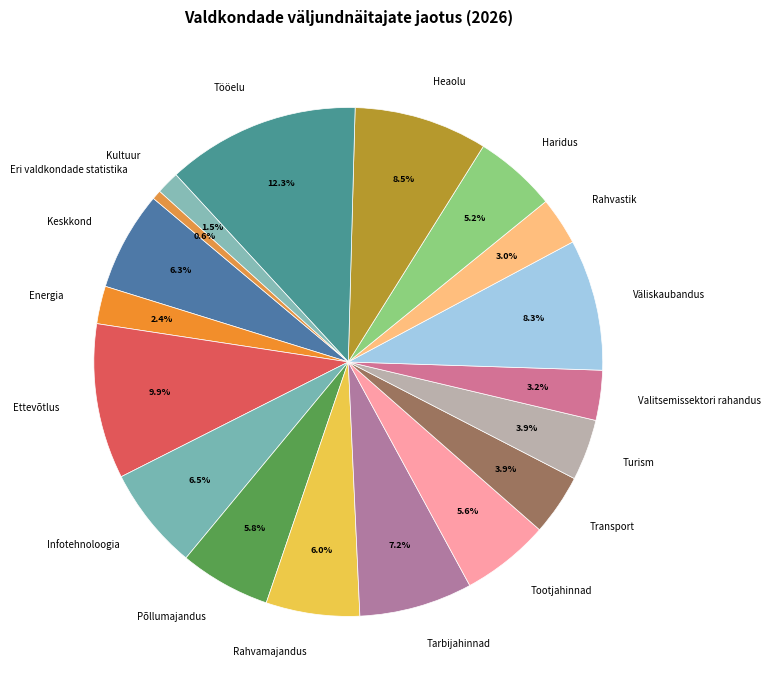

Which category has the biggest portion of the pie?

Tööelu